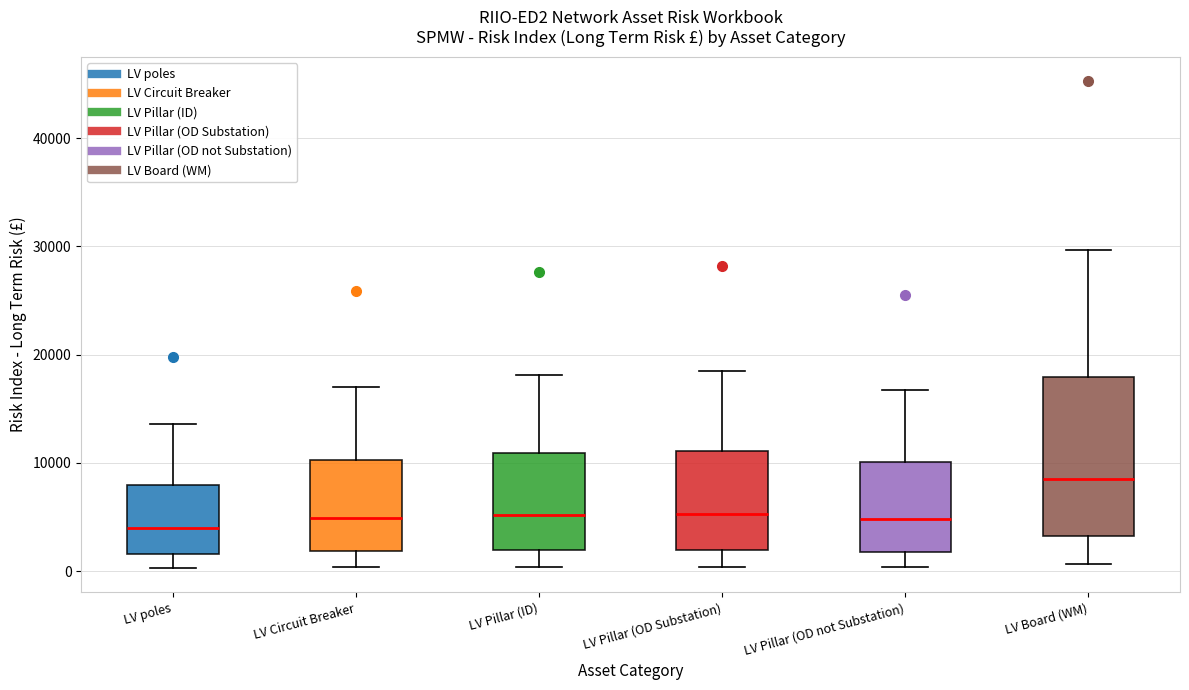

Where is the lower edge of the box for LV Circuit Breaker on the y-axis? The values are not printed on the chart, so give them approximately, as read against the axis.

2000